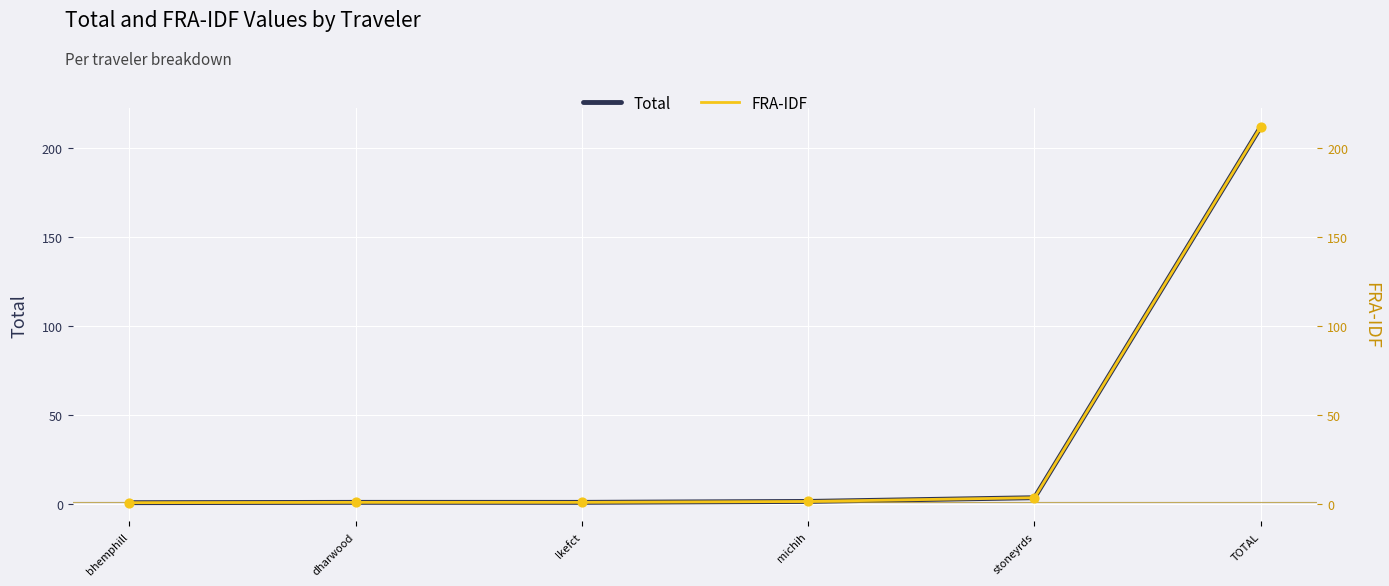

At which category is the sum across all series the highest?

TOTAL